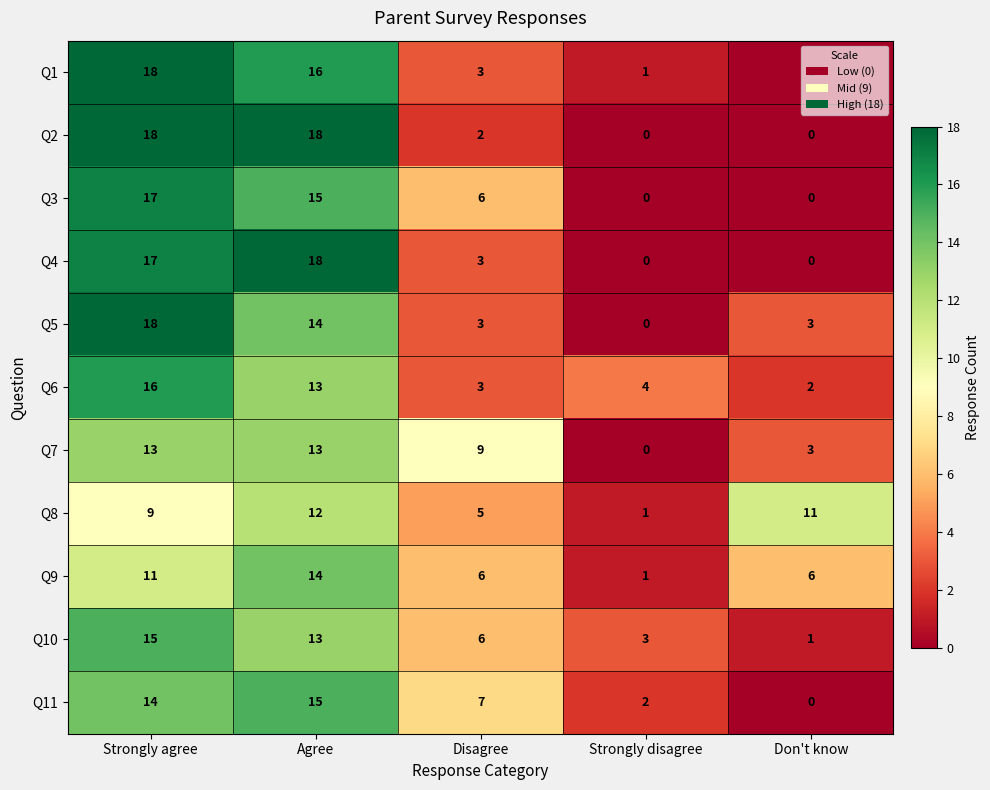

What value does the Q6 series have at Agree, to the nearest 10?

10